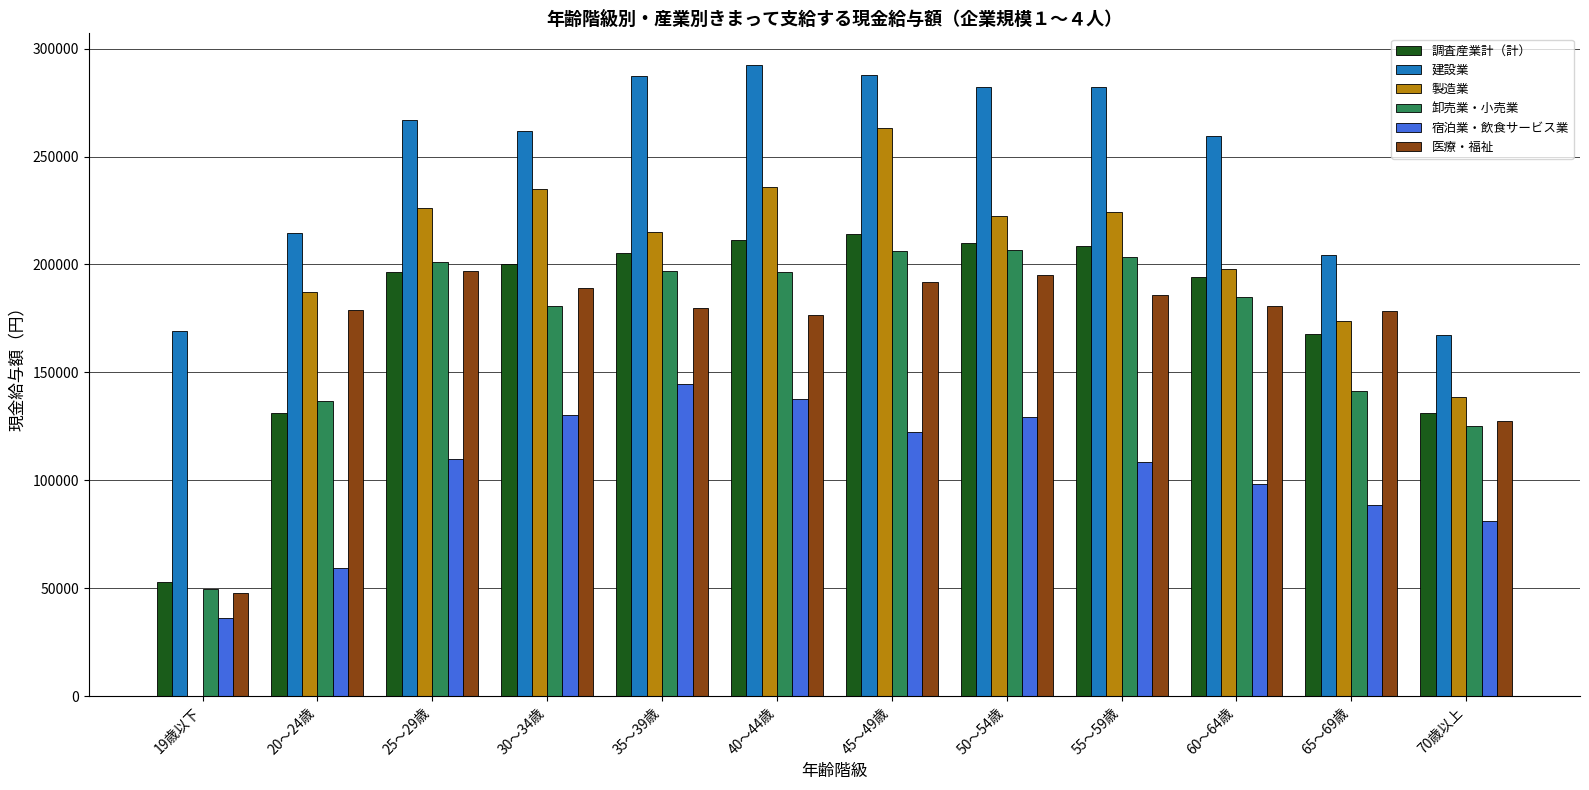

Which category has the highest value across all series?

40～44歳